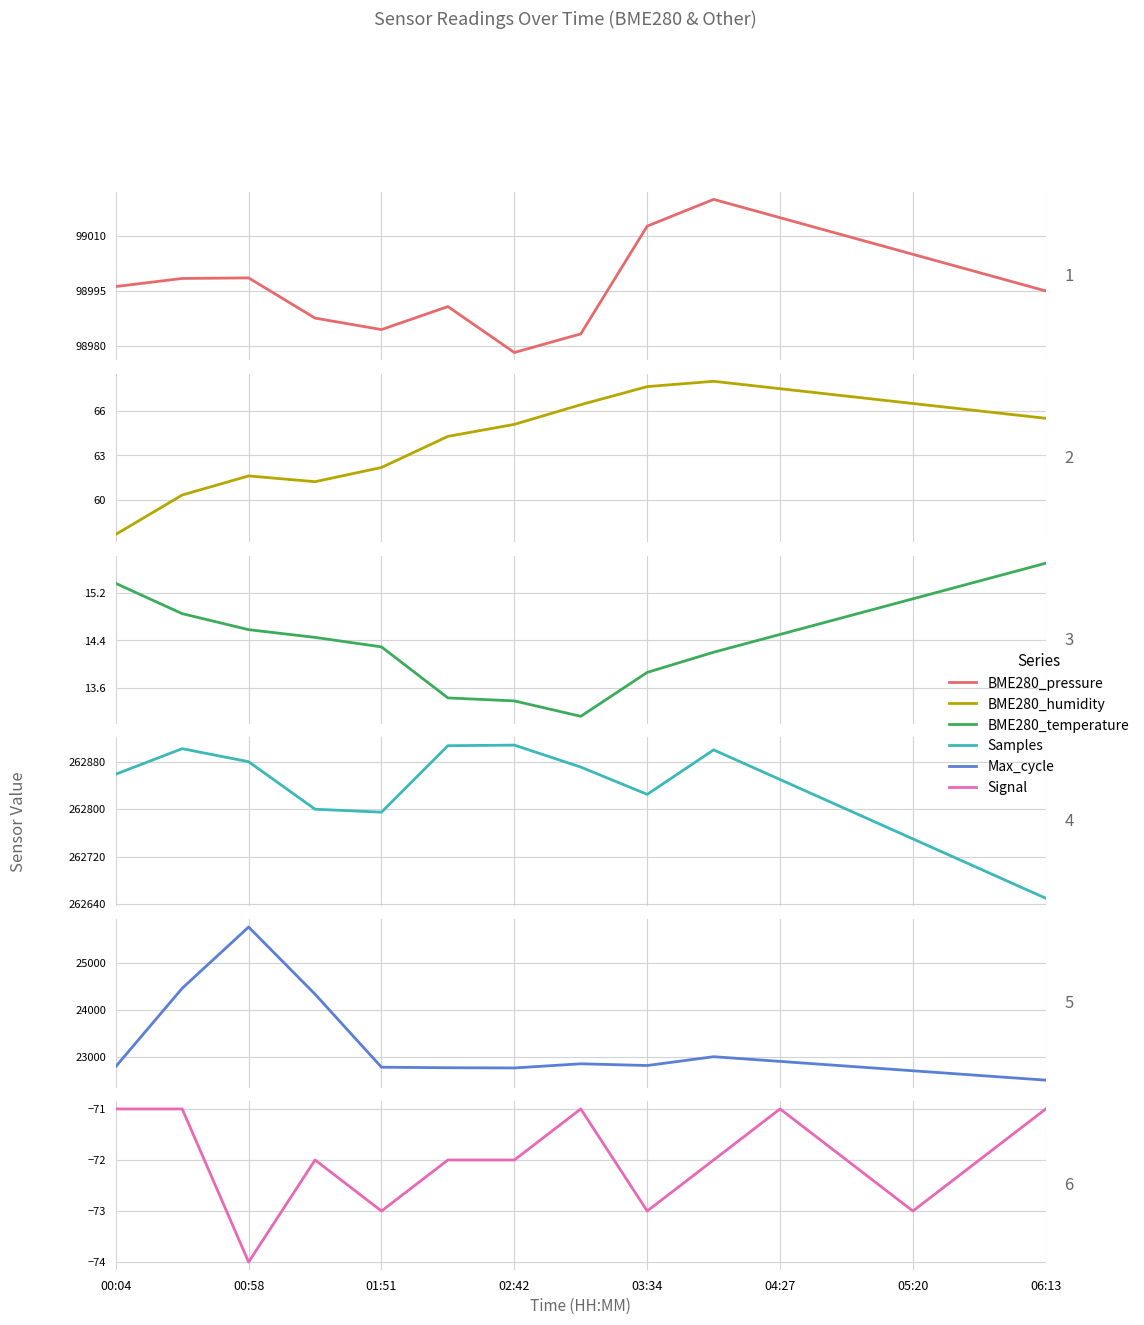

True or false: BME280_pressure and BME280_temperature cross at least once.

False